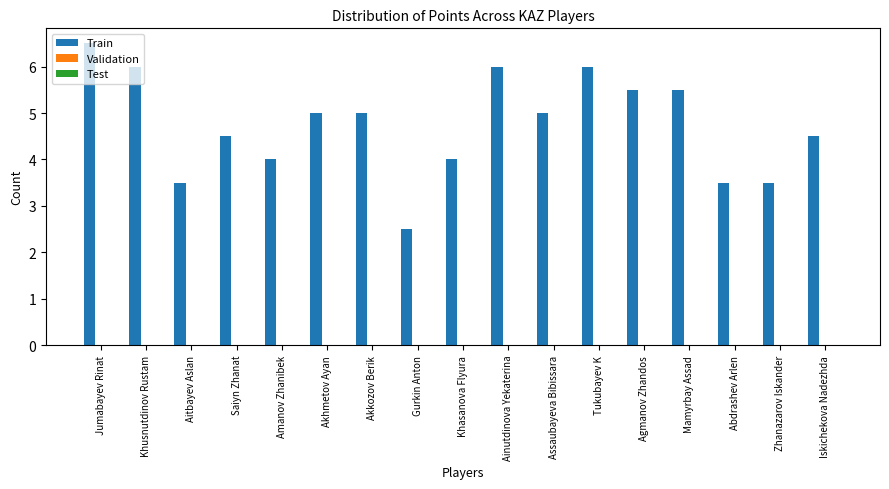

What value does the data have at Amanov Zhanibek?

4.0